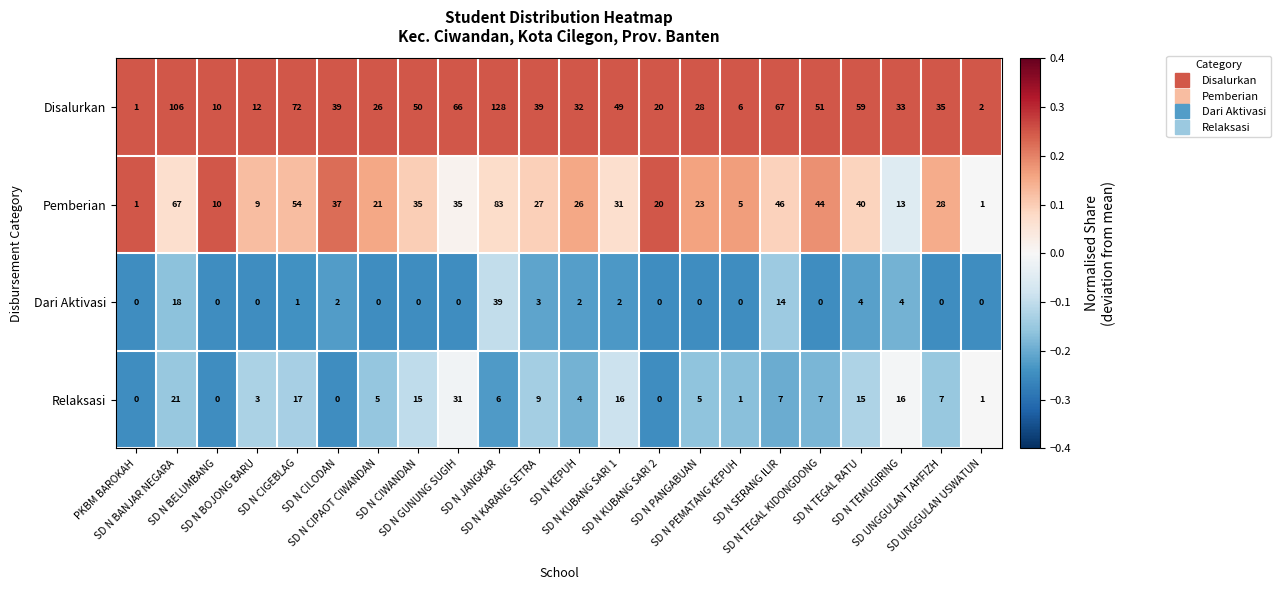

List the series in order of their peak value, highest first.

Disalurkan, Pemberian, Dari Aktivasi, Relaksasi